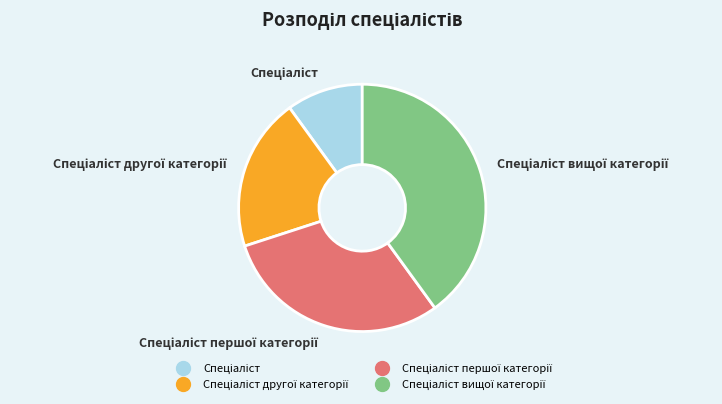

Is there a majority slice in this chart?

No